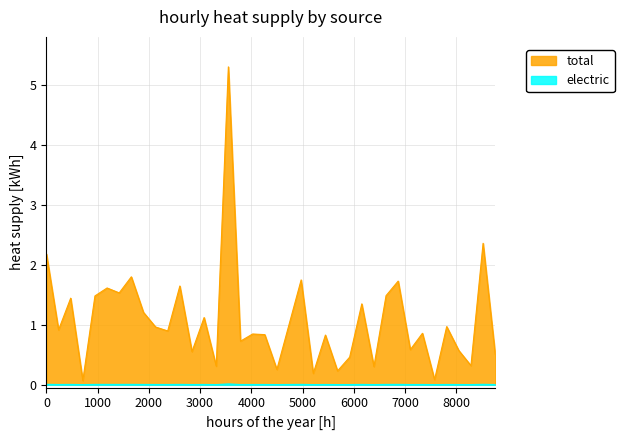

What is the average value of the total series?

1.1